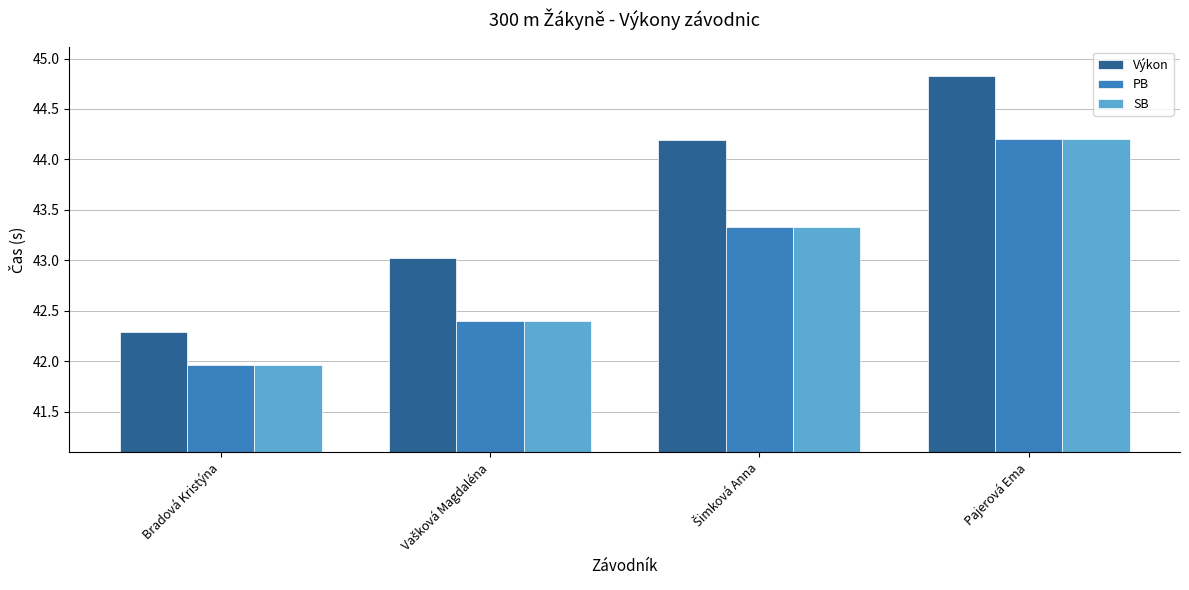

How many data points in PB are less than 43?

2